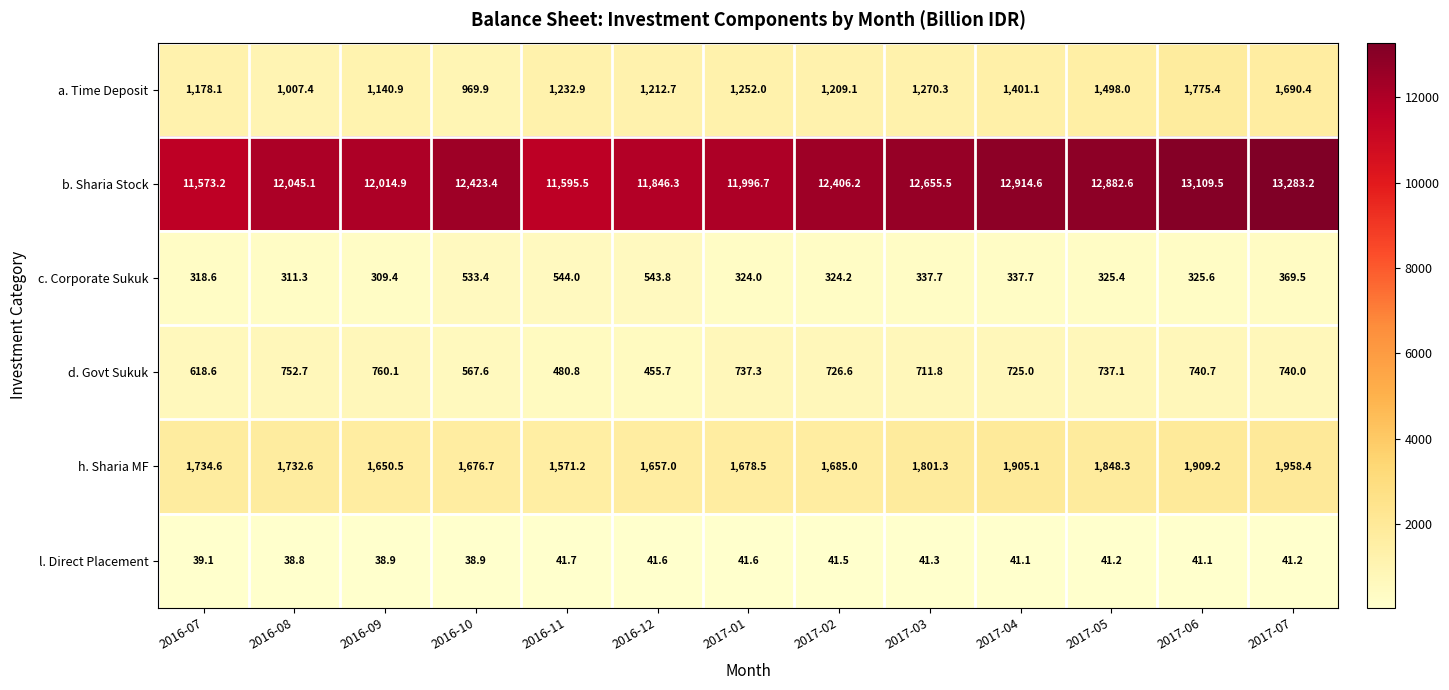

Read the c. Corporate Sukuk value at 2017-07.

369.5